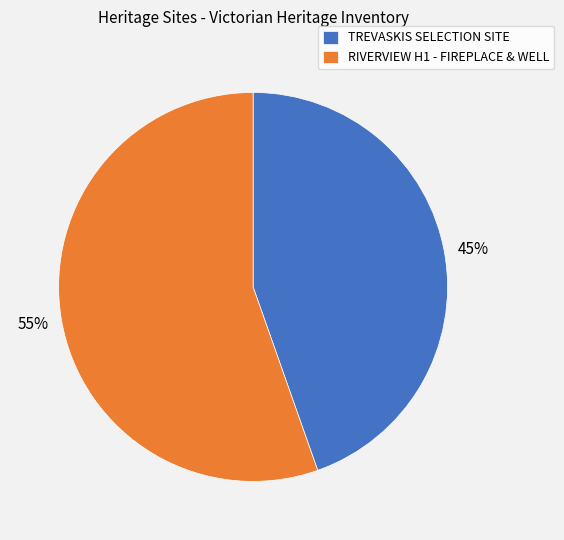

To the nearest percent, what is the average slice percentage?

50%